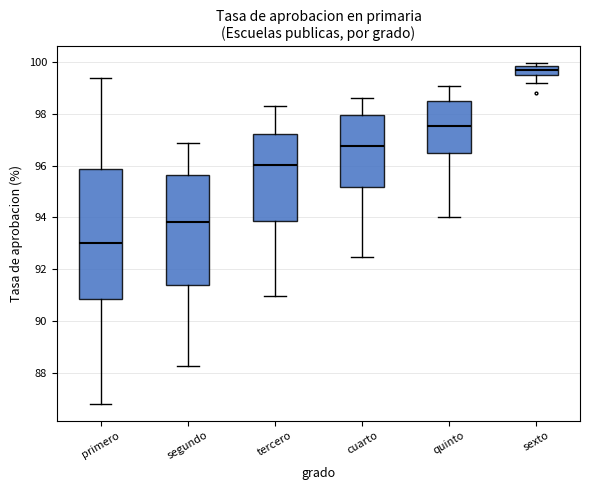

Where does the lower whisker of the box for primero end on the y-axis? The values are not printed on the chart, so give them approximately, as read against the axis.

86.8